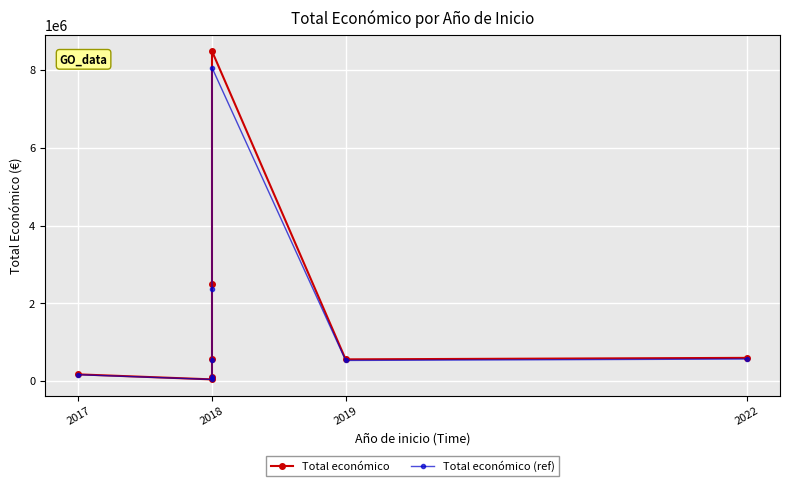

Reading left to right, list all the values displayed in this chart.

Total económico: 171924.0	42845.0	98068.0	565835.0	2483714.0	8484999.0	558011.0	596368.0
Total económico (ref): 163327.8	40702.8	93164.6	537543.2	2359528.3	8060749.0	530110.4	566549.6